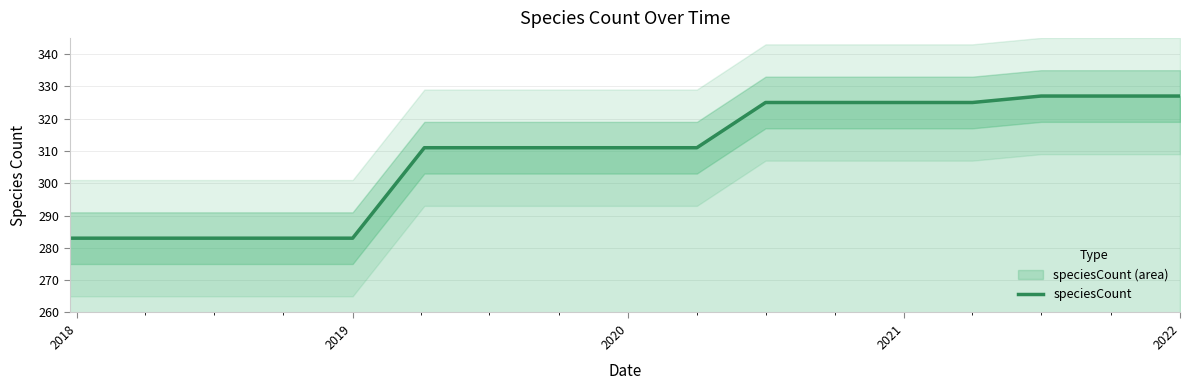

The speciesCount series shows 283 at 2019. True or false?

True